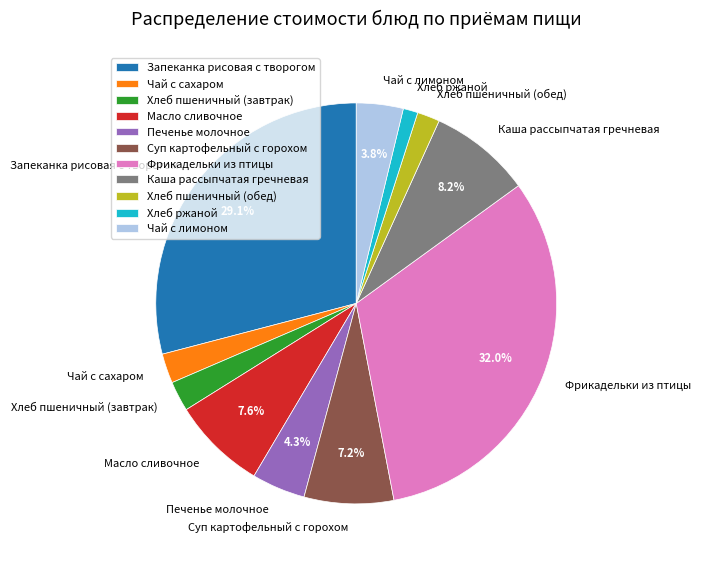

To the nearest percent, what portion does Суп картофельный с горохом represent?

7%